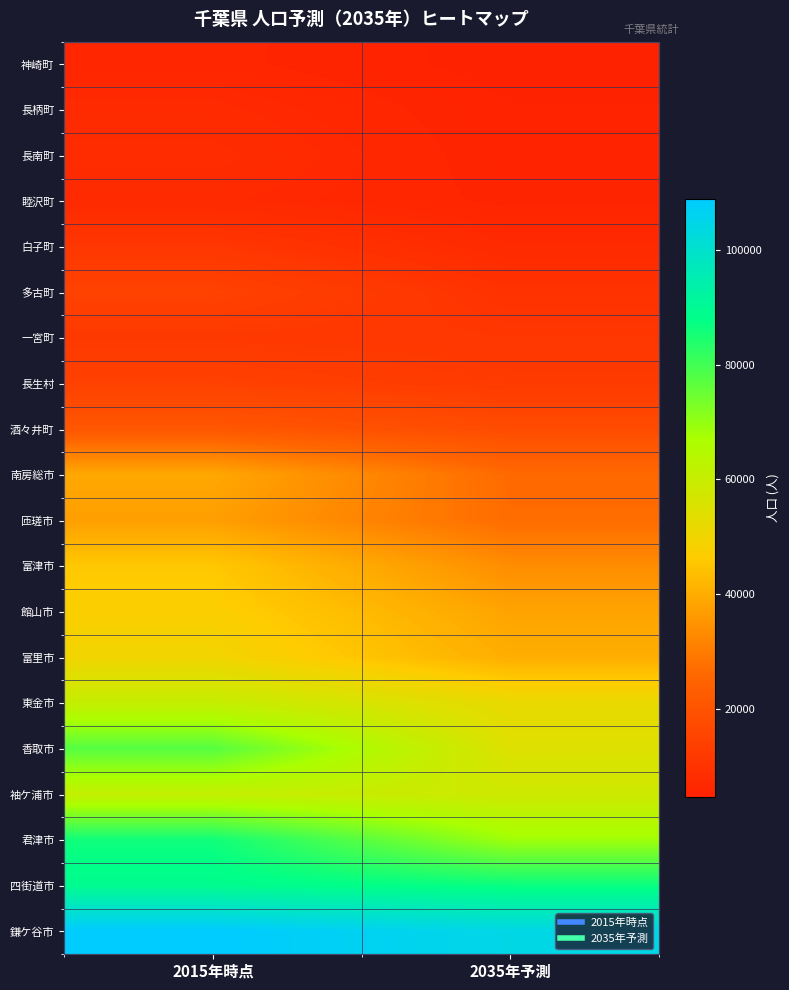

Which series has the largest total across all categories?

鎌ケ谷市